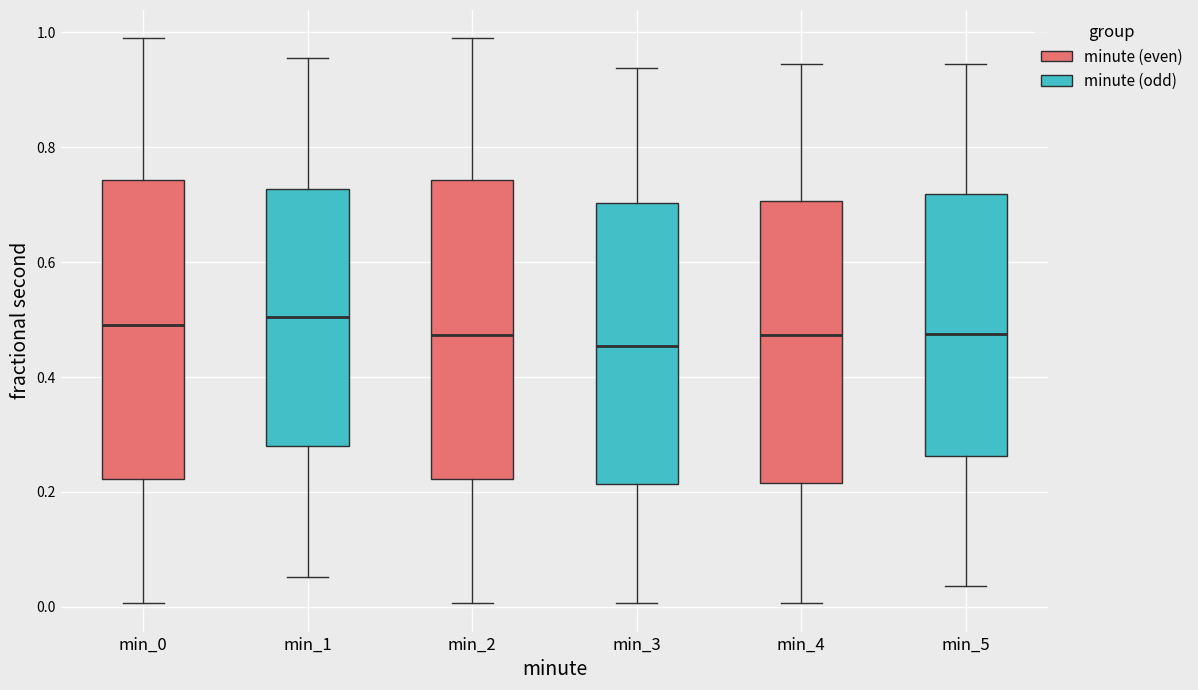

Reading left to right, transcribe this box plot: for each box, give where its median line is, the range the box spans, and where its two whiskers end, as read against the y-axis. The values are not printed on the chart, so give them approximately, as read against the axis.

min_0: median 0.50, box 0.22 to 0.74, whiskers 0.00 to 0.98
min_1: median 0.50, box 0.28 to 0.72, whiskers 0.06 to 0.96
min_2: median 0.48, box 0.22 to 0.74, whiskers 0.00 to 0.98
min_3: median 0.46, box 0.22 to 0.70, whiskers 0.00 to 0.94
min_4: median 0.48, box 0.22 to 0.70, whiskers 0.00 to 0.94
min_5: median 0.48, box 0.26 to 0.72, whiskers 0.04 to 0.94